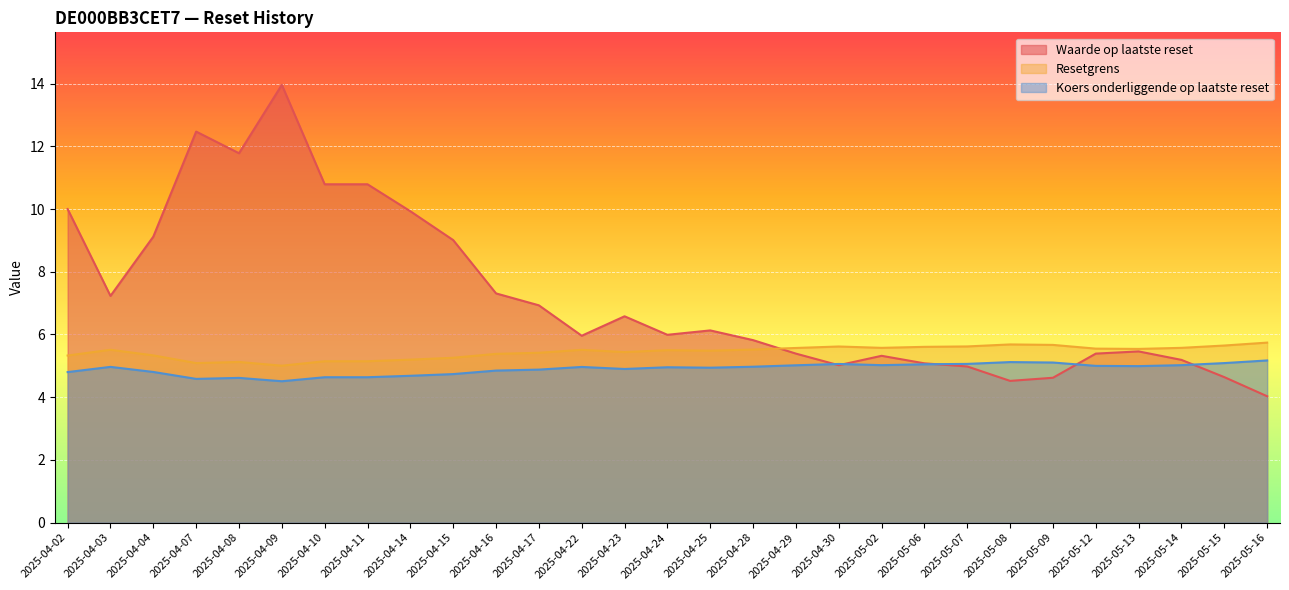

Is it true that Resetgrens equals 3.6 at 2025-04-02?

False